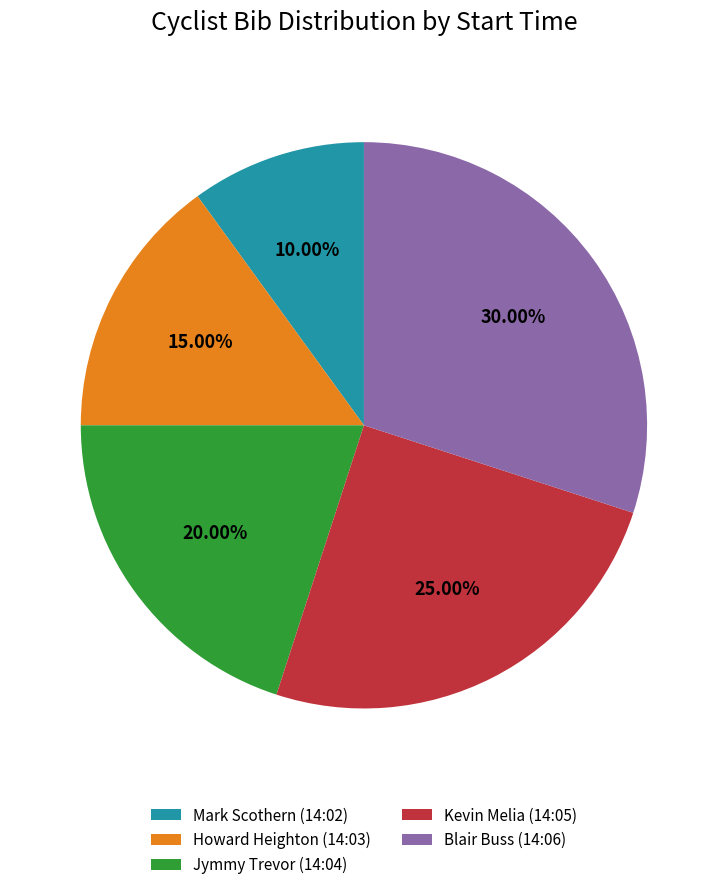

How many segments does this pie chart have?

5